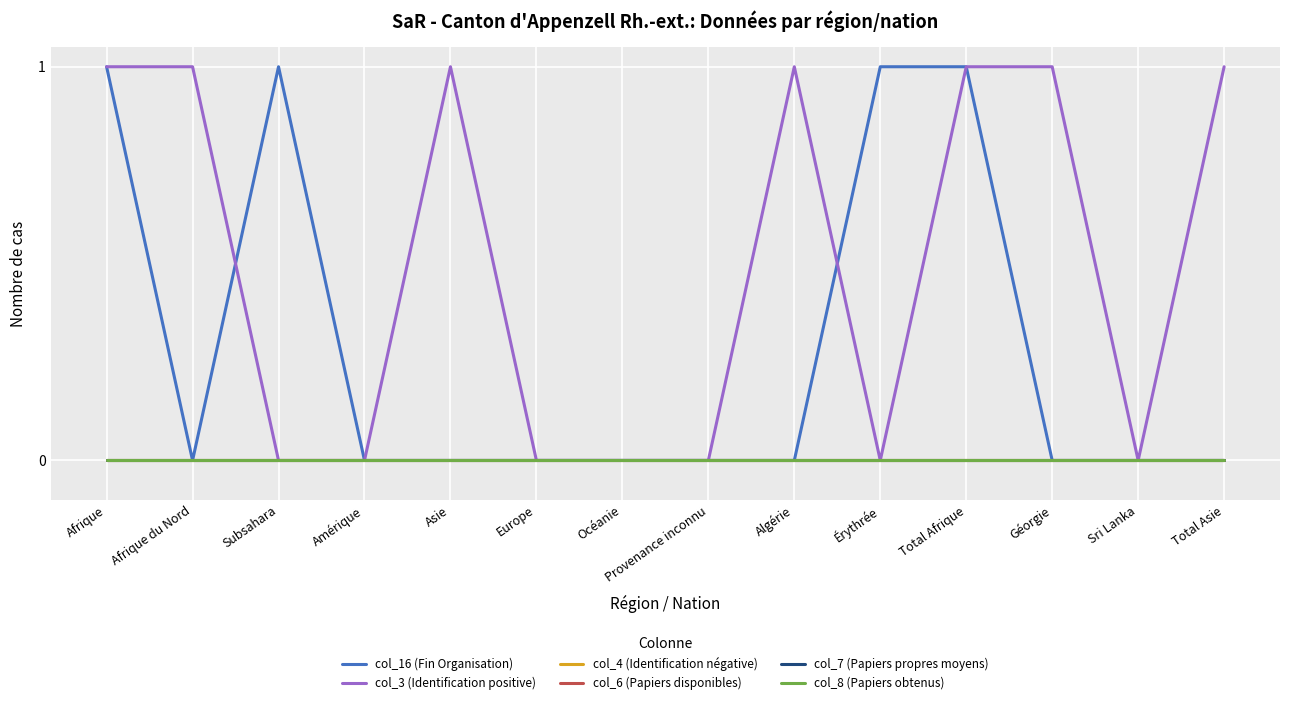

At Total Afrique, list the series in order from smallest to largest.

col_4 (Identification négative), col_6 (Papiers disponibles), col_7 (Papiers propres moyens), col_8 (Papiers obtenus), col_16 (Fin Organisation), col_3 (Identification positive)